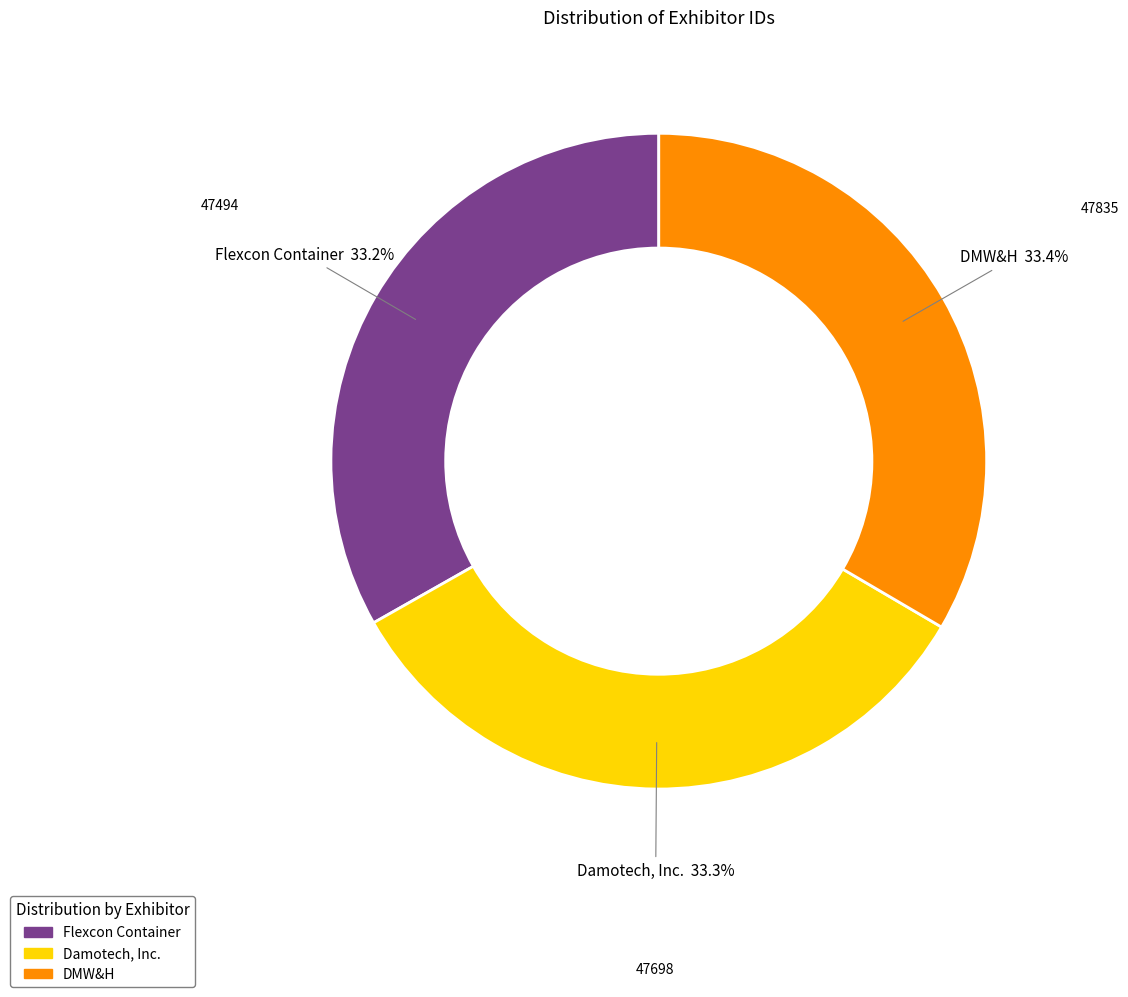

Does any single category account for the majority?

No